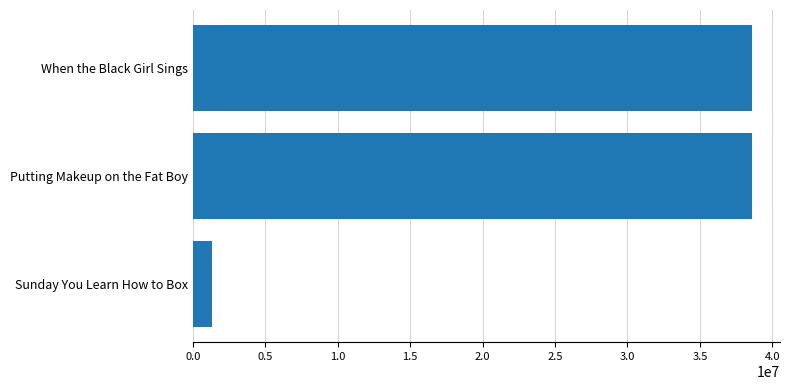

The chart shows a value of 51988685 at When the Black Girl Sings. True or false?

False